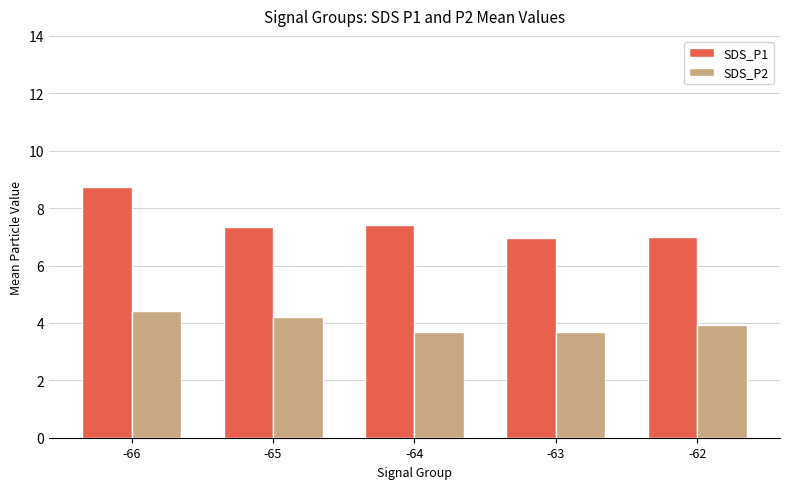

What is the difference between the highest and lowest values at -66?

4.3